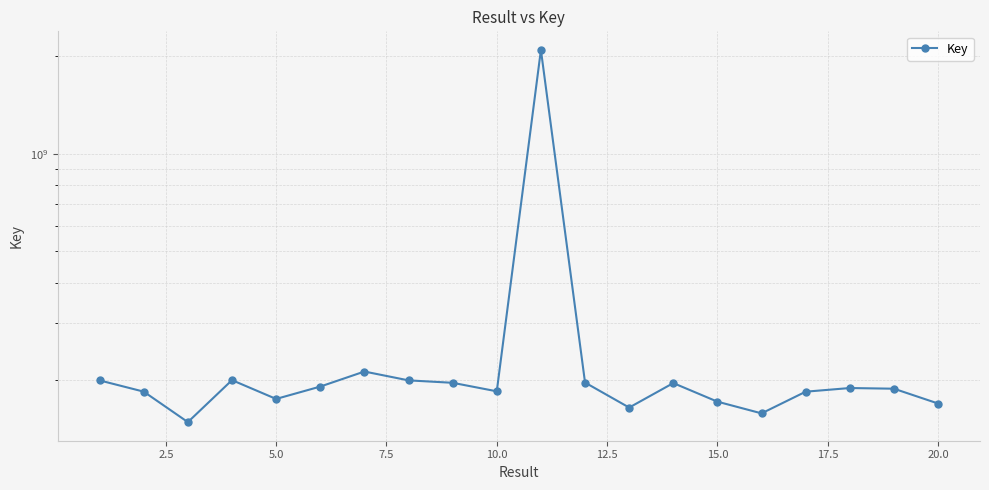

How many data points does each series have?

20